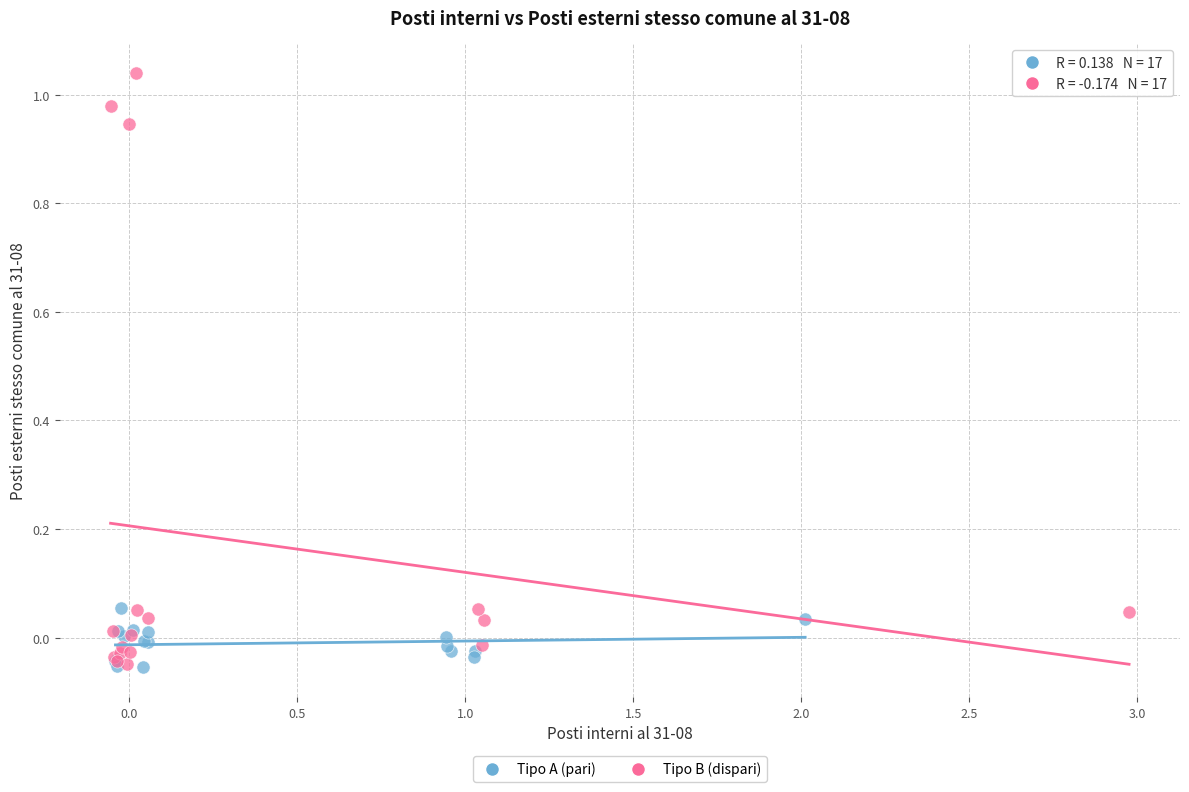

Which series has the widest spread of Y values?

Tipo B (dispari)